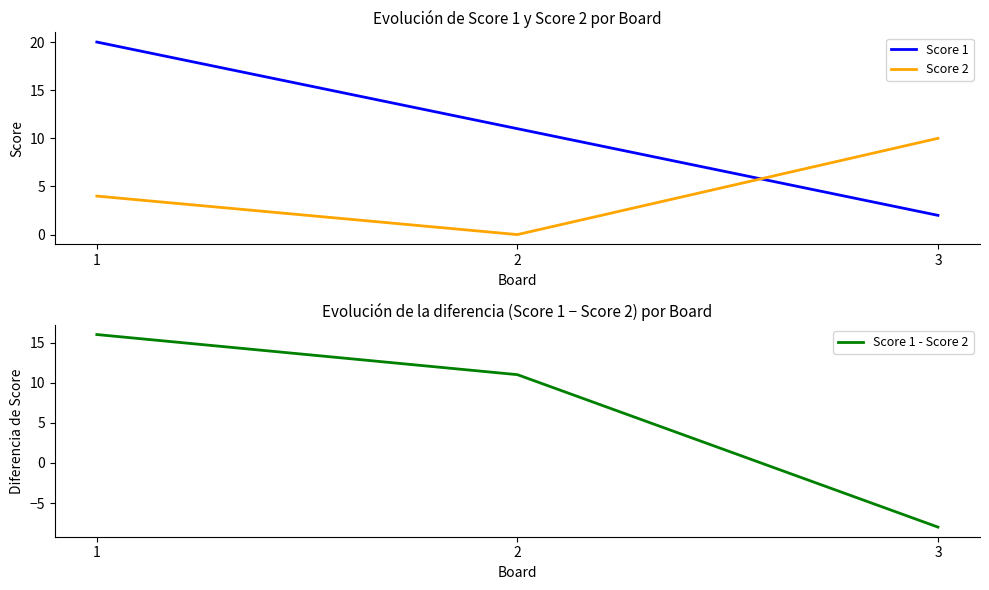

Rank the series at 1 from lowest to highest value.

Score 2, Score 1 - Score 2, Score 1